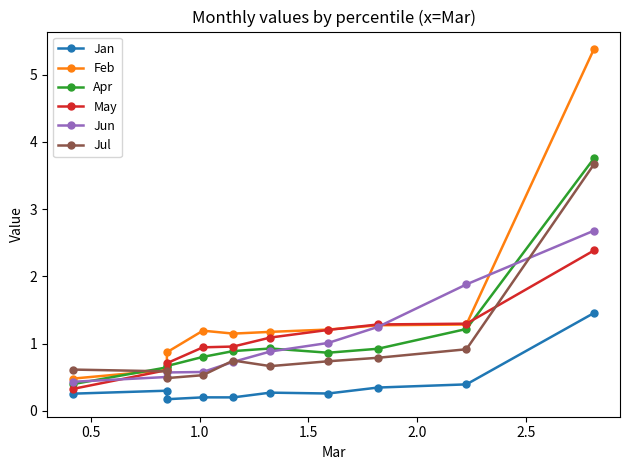

What is the label of the 1st point from the right?

9